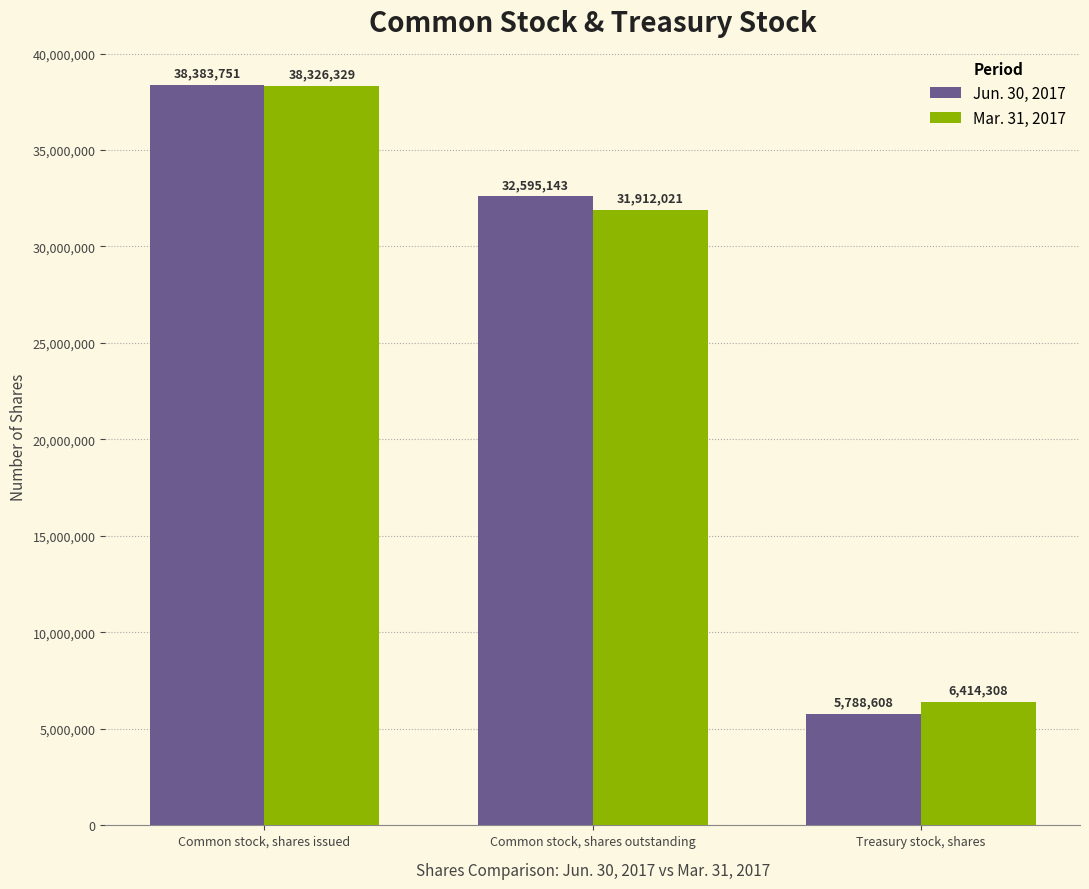

What is the difference between the highest and lowest values at Common stock, shares outstanding?

683122